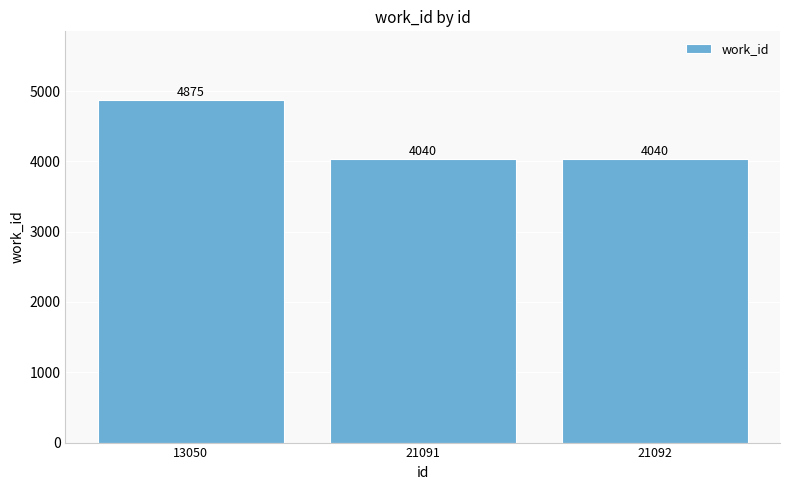

How many categories are shown in the chart?

3